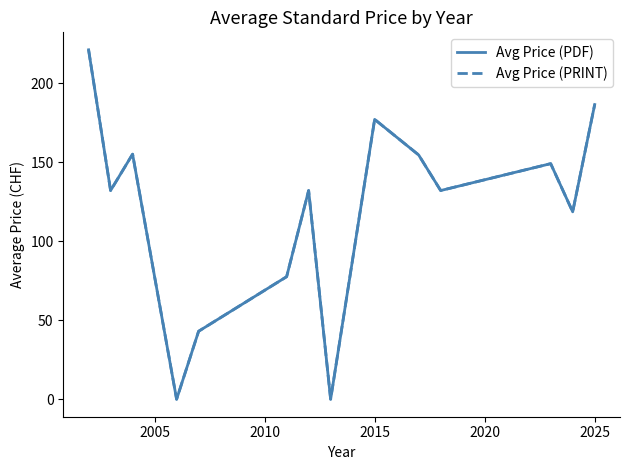

Does the chart display data point markers on the line(s)?

No